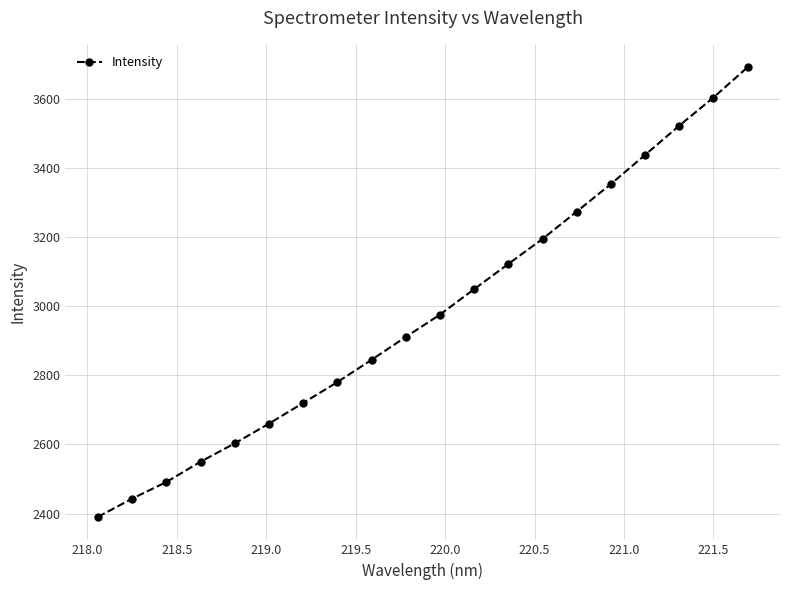

How many values are below 2976?

10